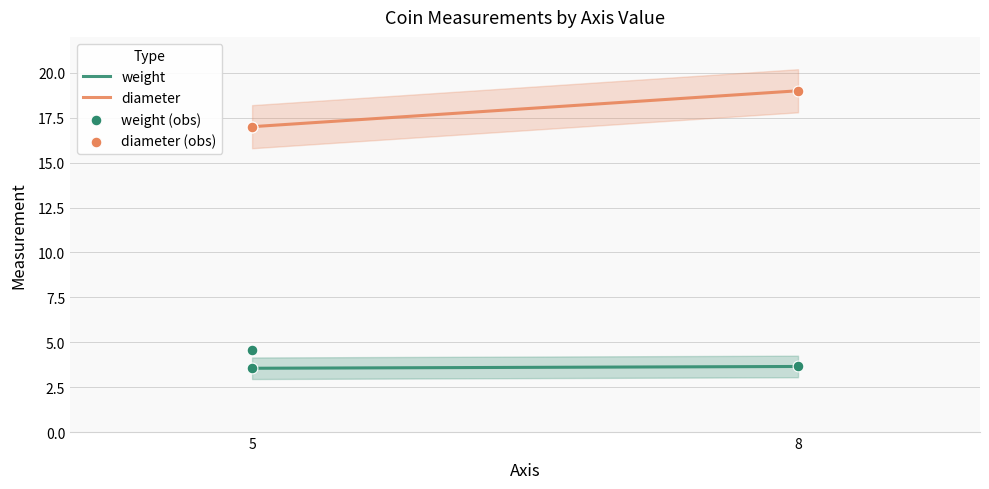

Which series has the largest total across all categories?

diameter